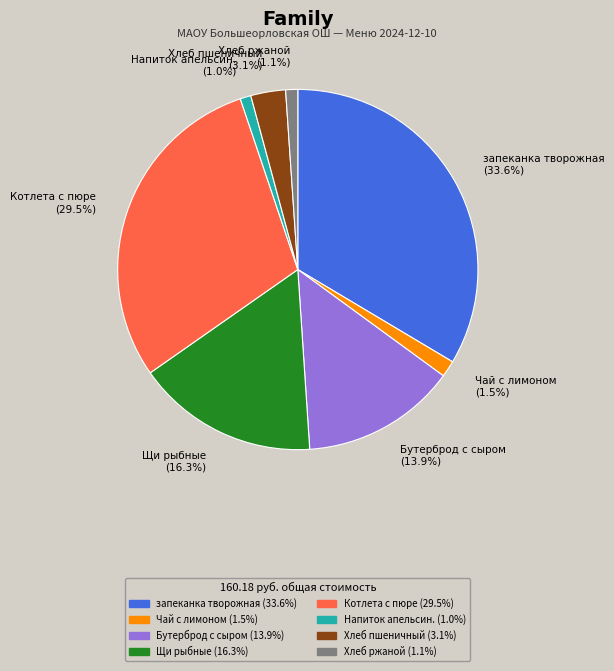

To the nearest percent, what percentage of the pie is Хлеб пшеничный?

3%